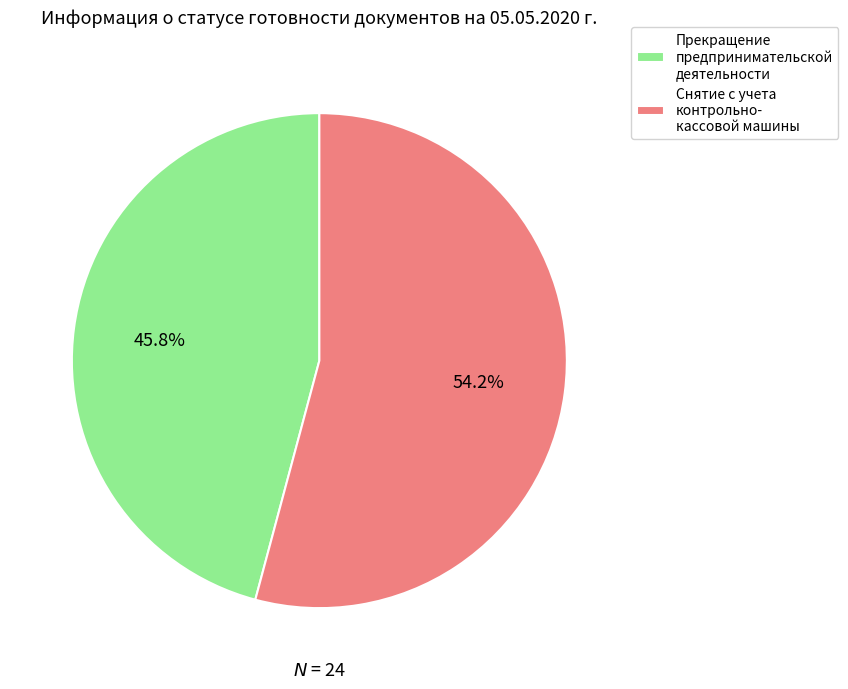

Does any single category account for the majority?

Yes